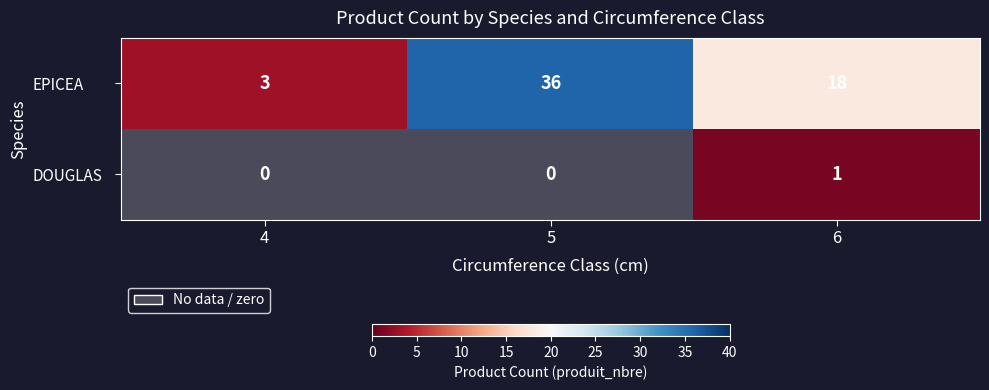

Count the EPICEA values in the range 3 to 36.

3